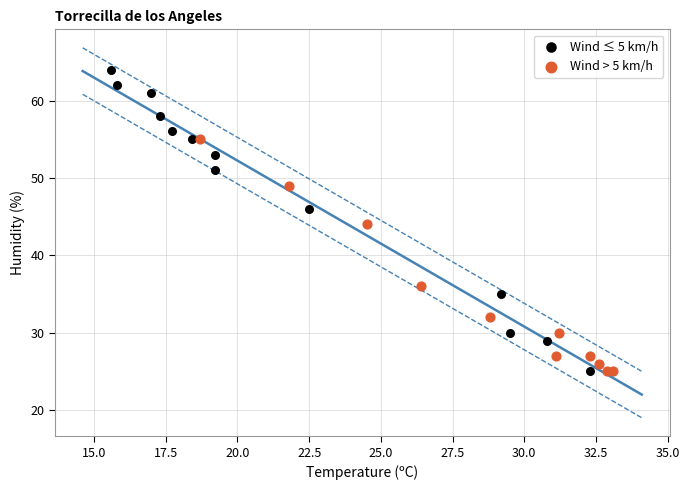

Which series contains the highest Y value?

Wind ≤ 5 km/h